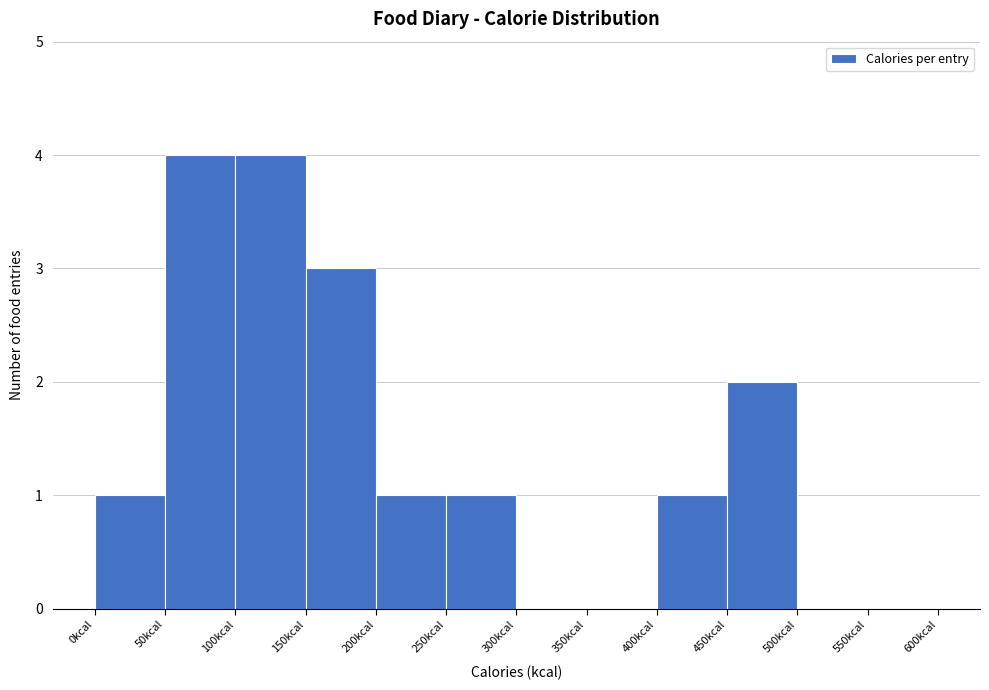

What is the height of the bar covering 100 to 150 on the x-axis? The values are not printed on the chart, so give them approximately, as read against the axis.

4